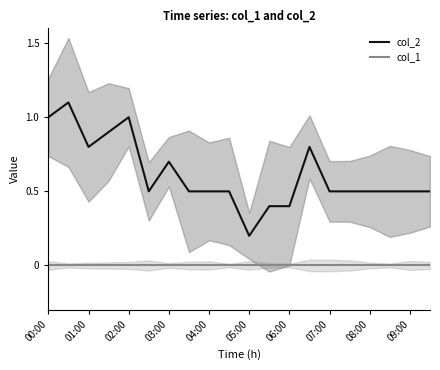

True or false: col_1 and col_2 intersect in this chart.

False